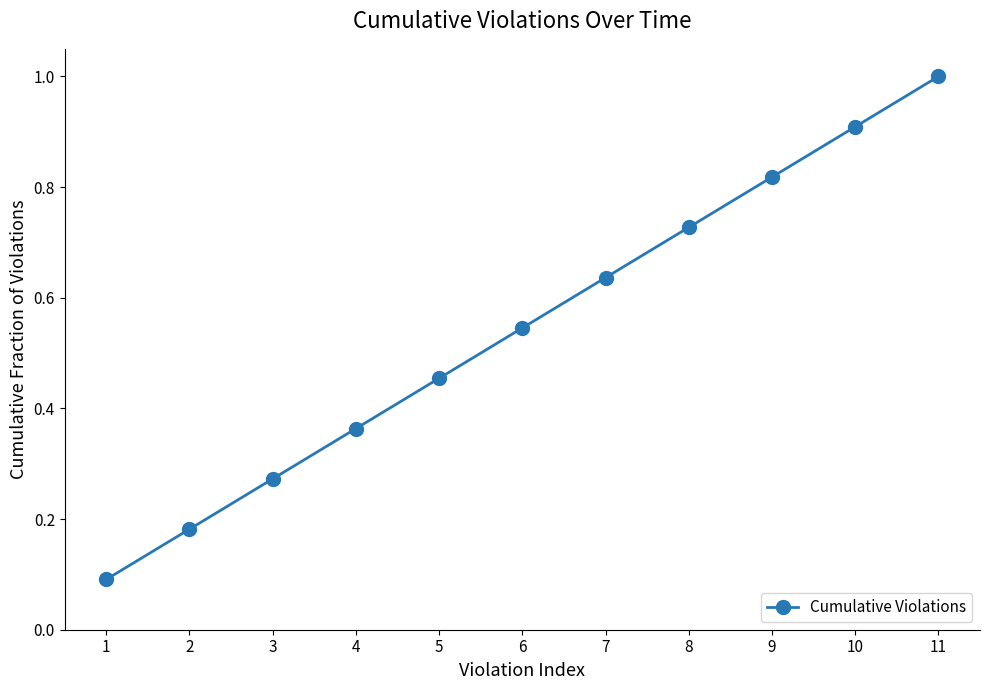

True or false: there are more than 0 points higher than both neighbors.

False